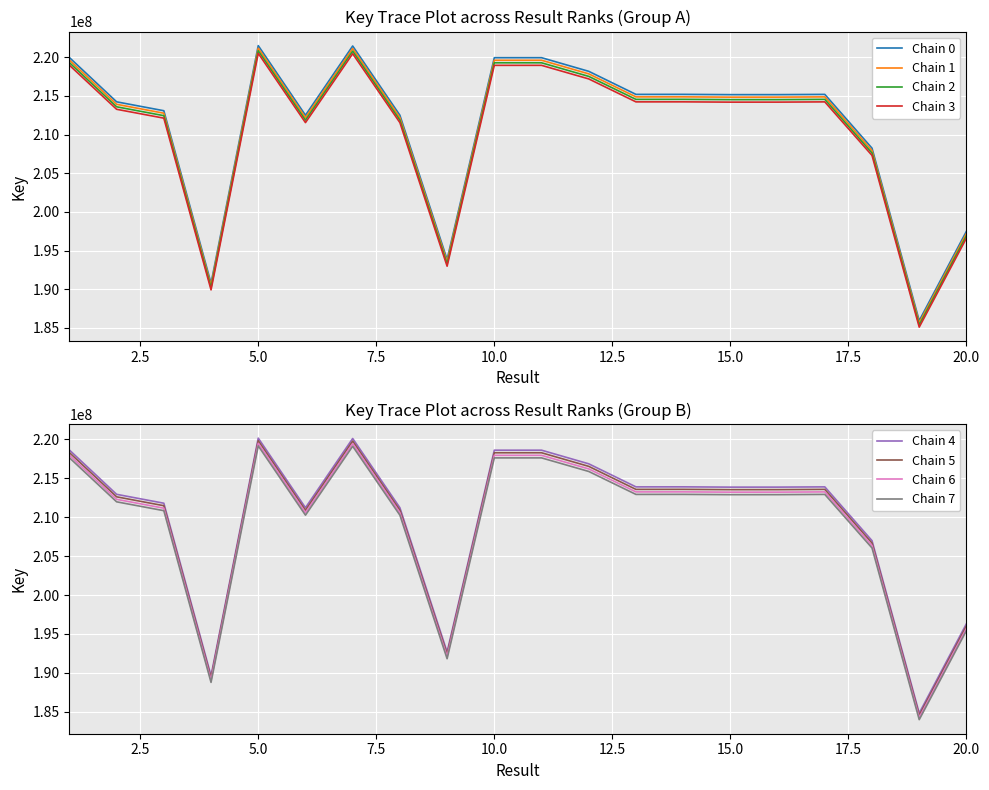

What is the maximum value for Chain 2?

220825582.8